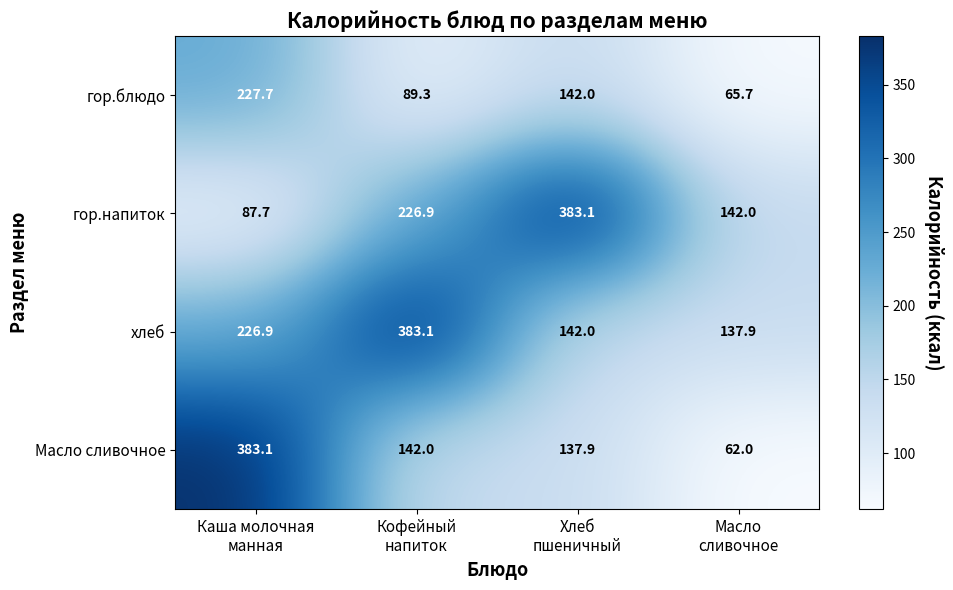

What is the minimum value for Масло сливочное?

62.0